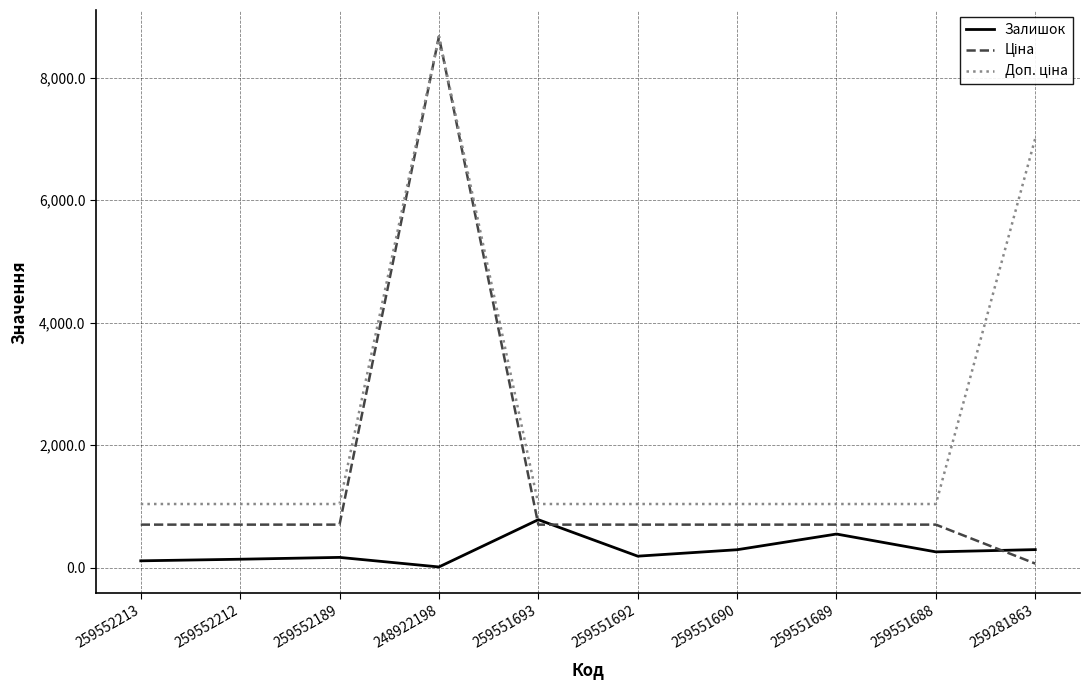

What is the maximum value shown in the chart?

8669.7